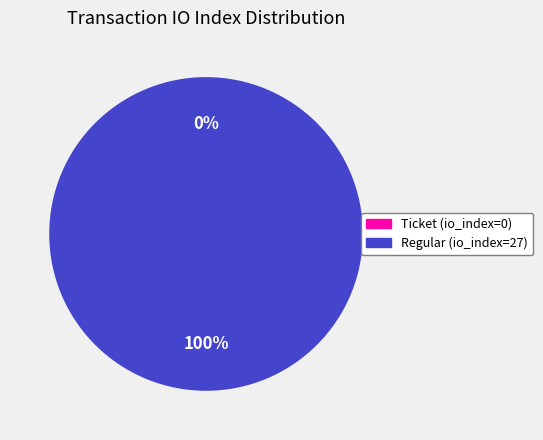

What is the largest slice in the pie chart?

Regular (io_index=27)